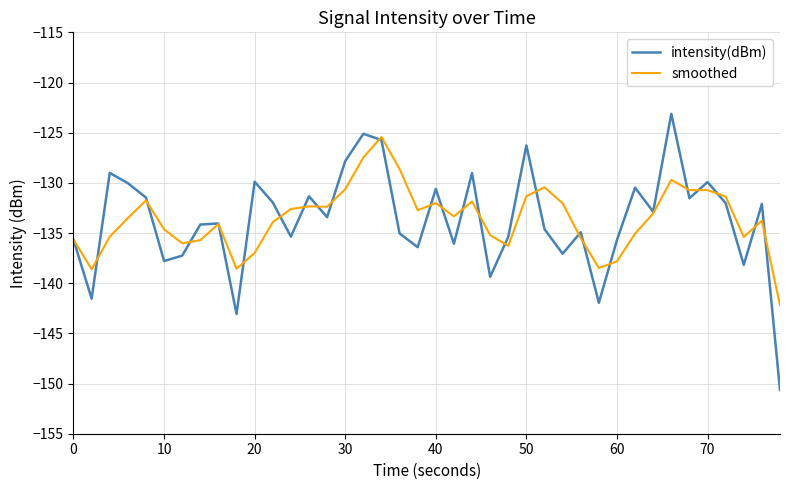

Which series has the largest range (max minus min)?

intensity(dBm)